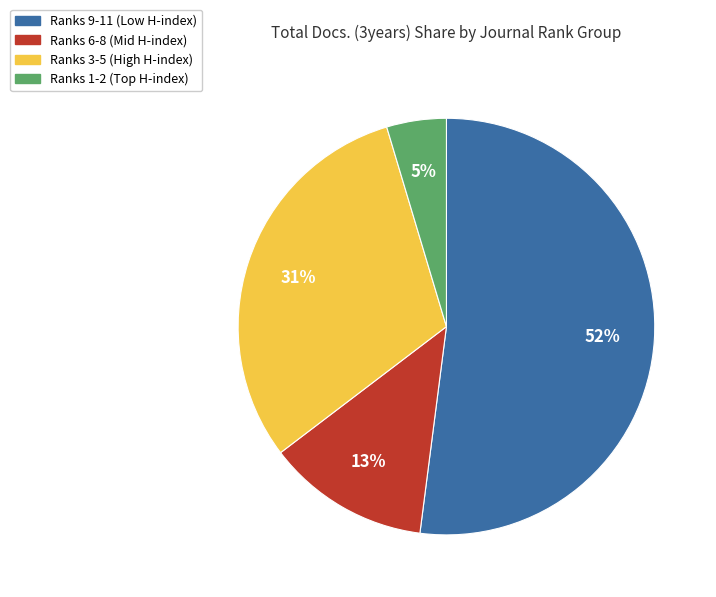

To the nearest percent, what is the average slice percentage?

25%